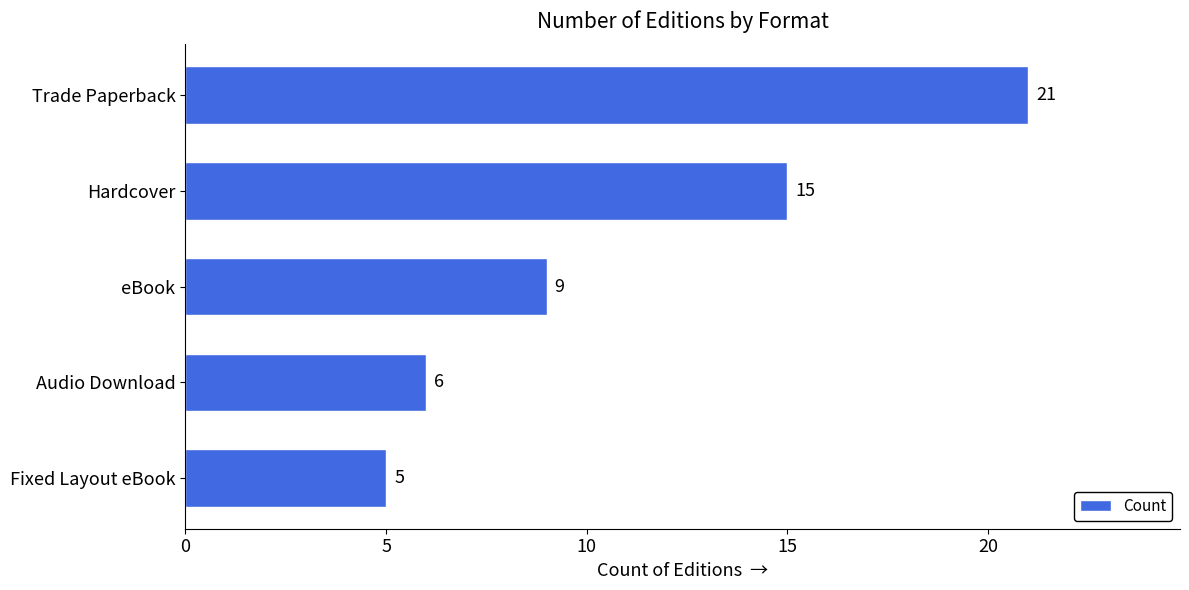

Is it true that the value at eBook is 9?

True